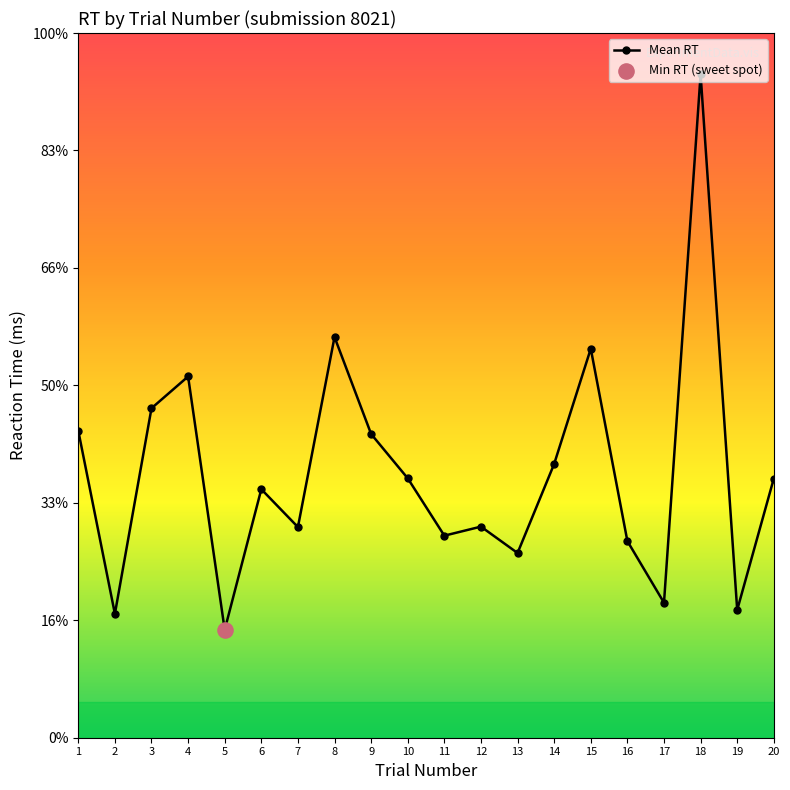

Is this an area chart (filled region under the line)?

No